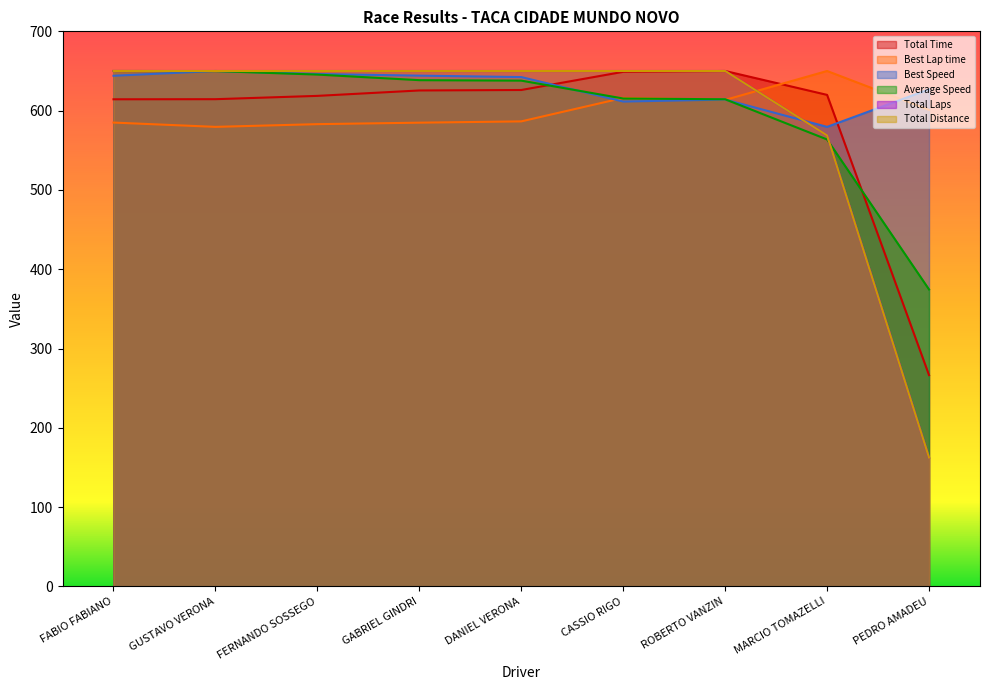

True or false: Total Time and Total Laps cross at least once.

False